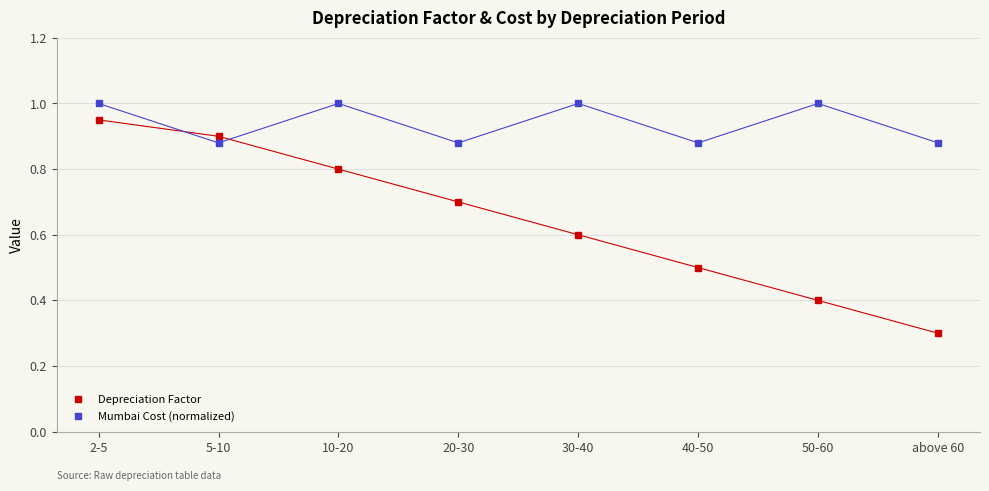

Which series changed the most between 2-5 and 40-50?

Depreciation Factor